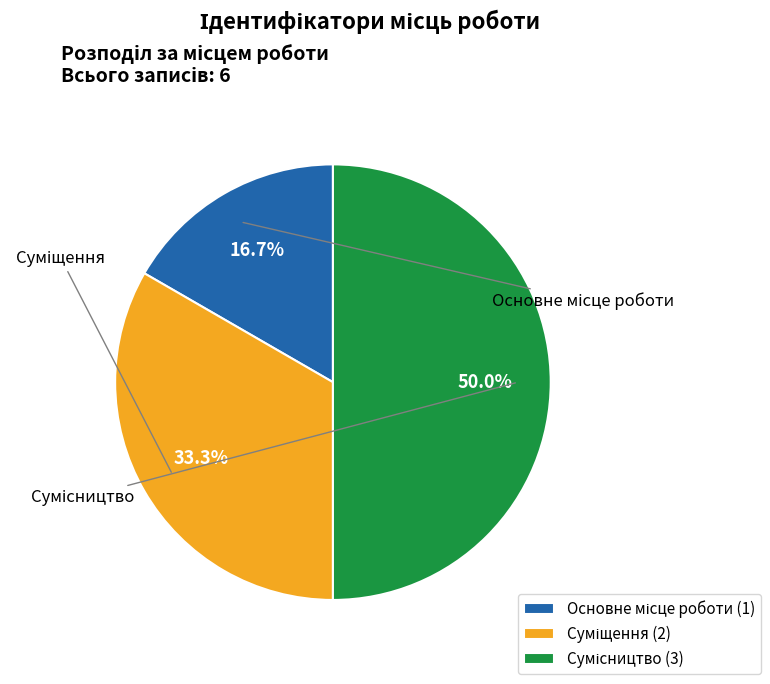

True or false: Сумісництво accounts for 50% of the total.

True